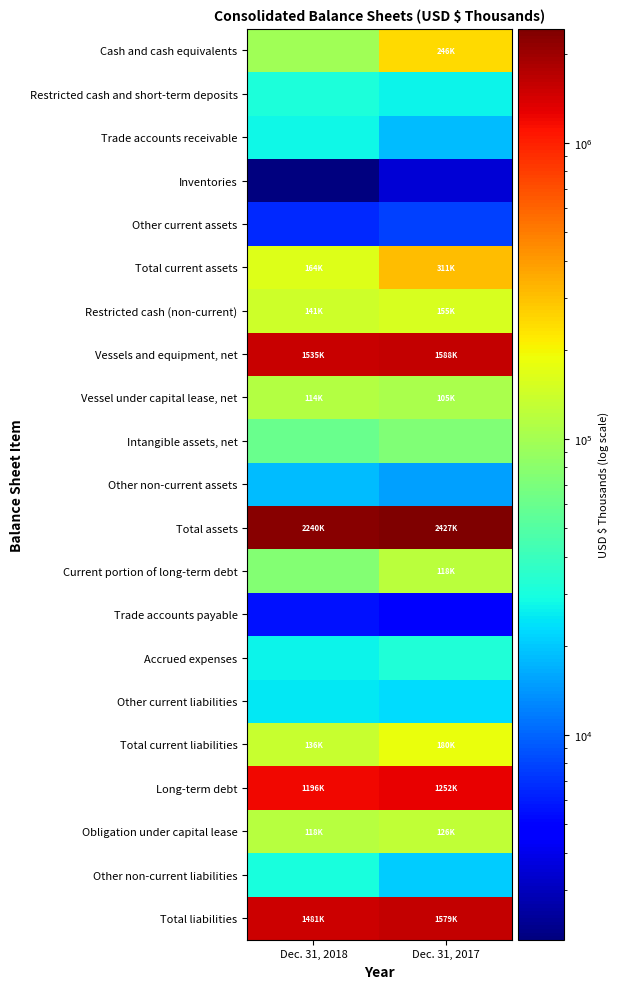

How many categories are shown in the chart?

2